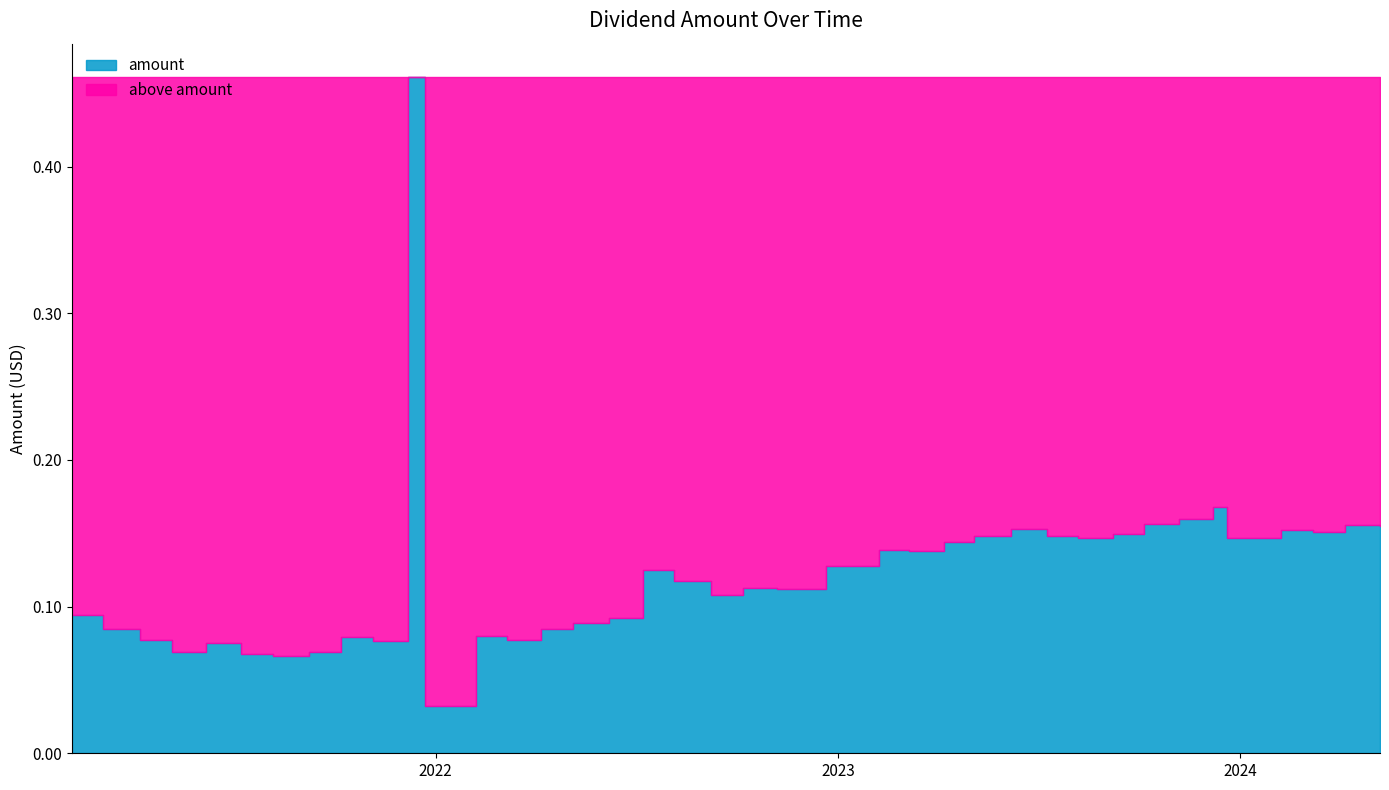

True or false: the data has more than 2 interior local peaks.

True